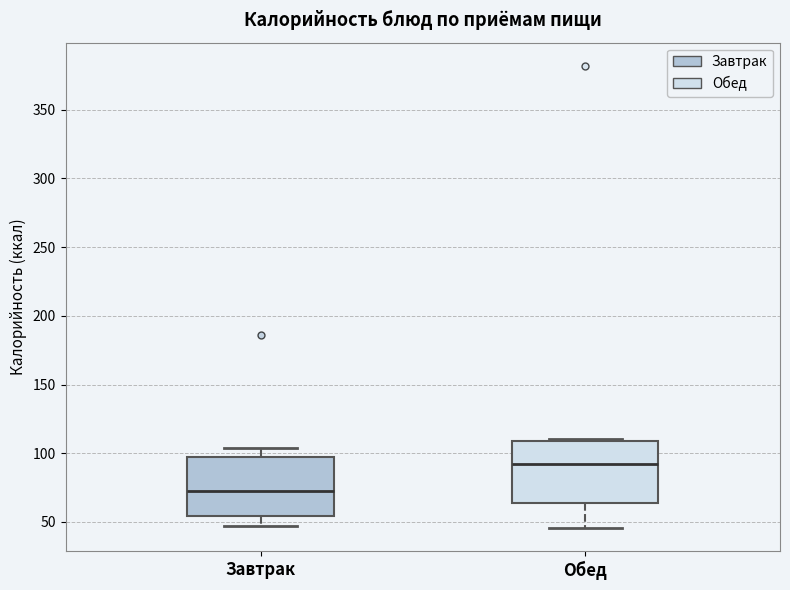

Reading left to right, transcribe this box plot: for each box, give where its median line is, the range the box spans, and where its two whiskers end, as read against the y-axis. The values are not printed on the chart, so give them approximately, as read against the axis.

Завтрак: median 70, box 55 to 95, whiskers 45 to 105
Обед: median 90, box 65 to 110, whiskers 45 to 110